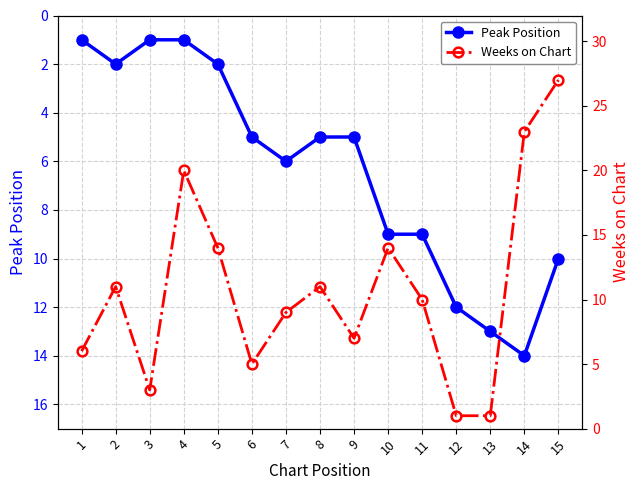

Where is the first local minimum for Weeks on Chart?

3